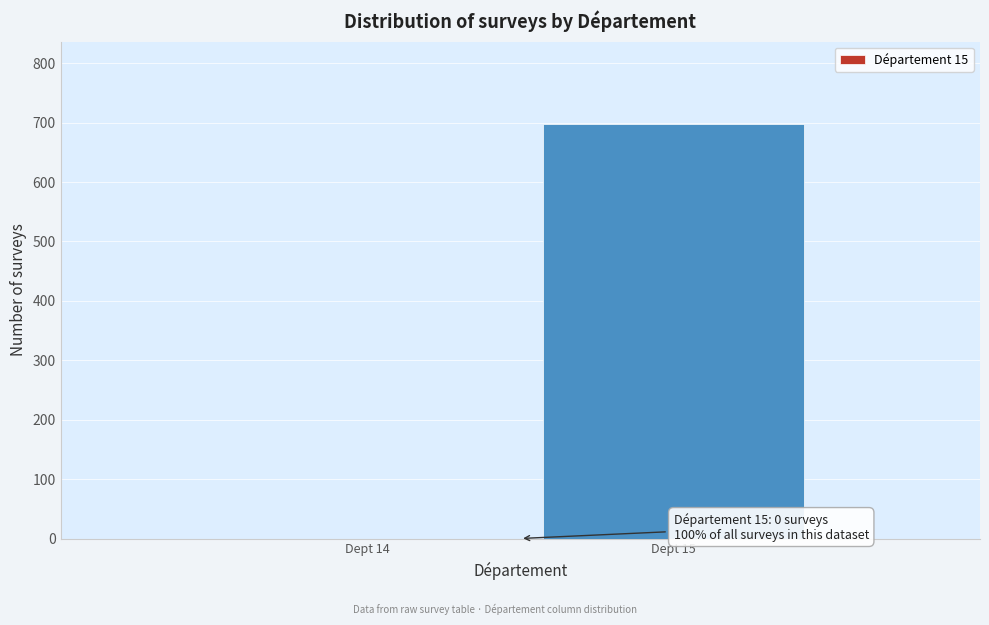

Reading left to right, list all the values displayed in this chart.

Dept 14=0	Dept 15=697